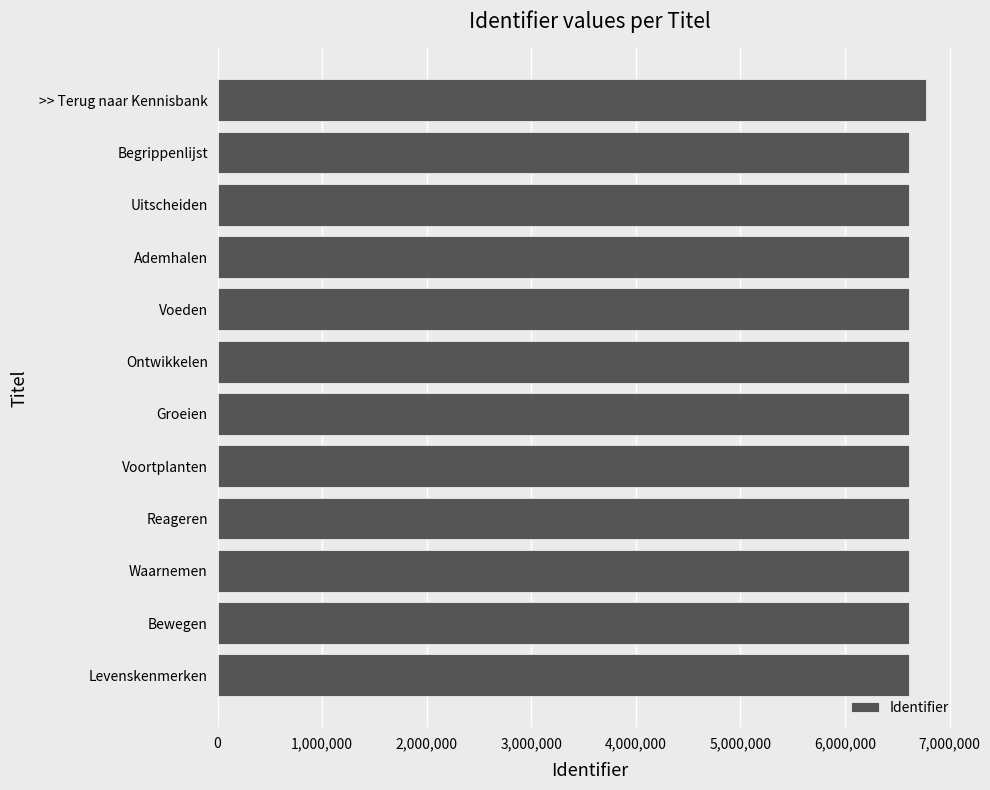

What is the sum of all values?

79523184